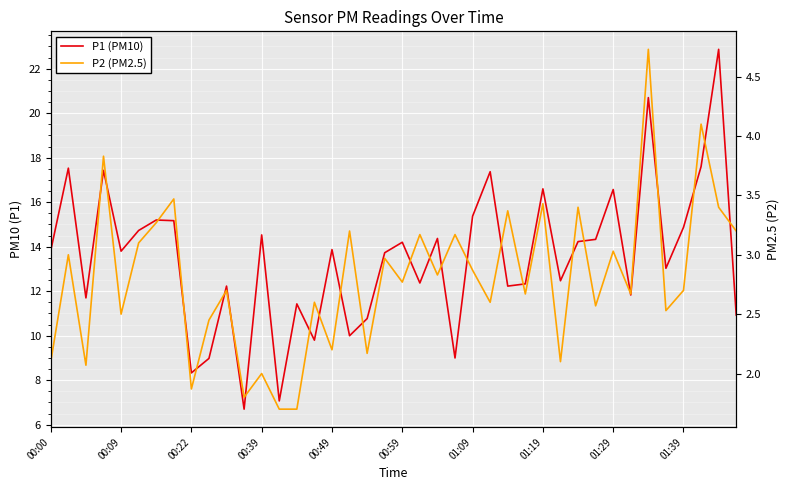

The value of P1 (PM10) at 37 is 17.6. True or false?

True